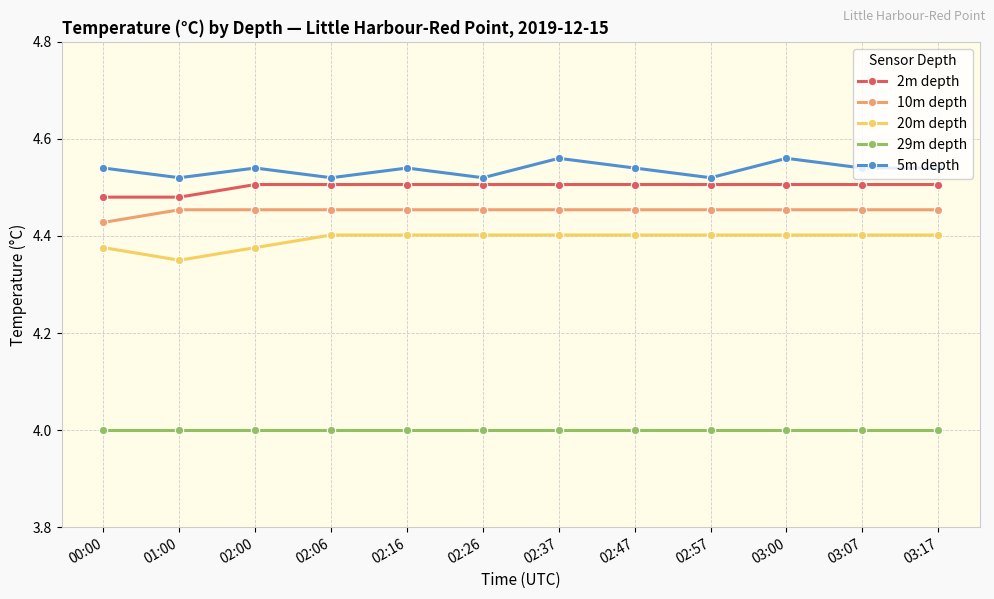

At which category does 5m depth reach its first local peak?

02:00